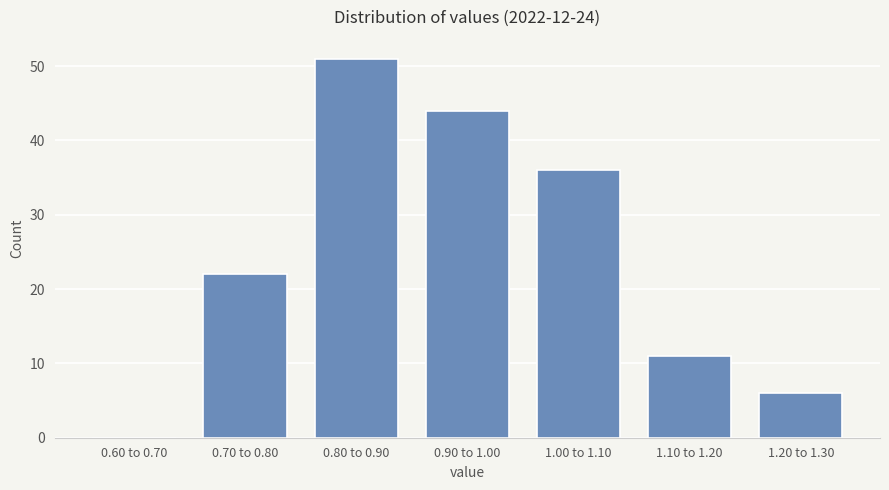

Reading right to left, transcribe all the data shown in this chart.

1.20 to 1.30=6	1.10 to 1.20=11	1.00 to 1.10=36	0.90 to 1.00=44	0.80 to 0.90=51	0.70 to 0.80=22	0.60 to 0.70=0